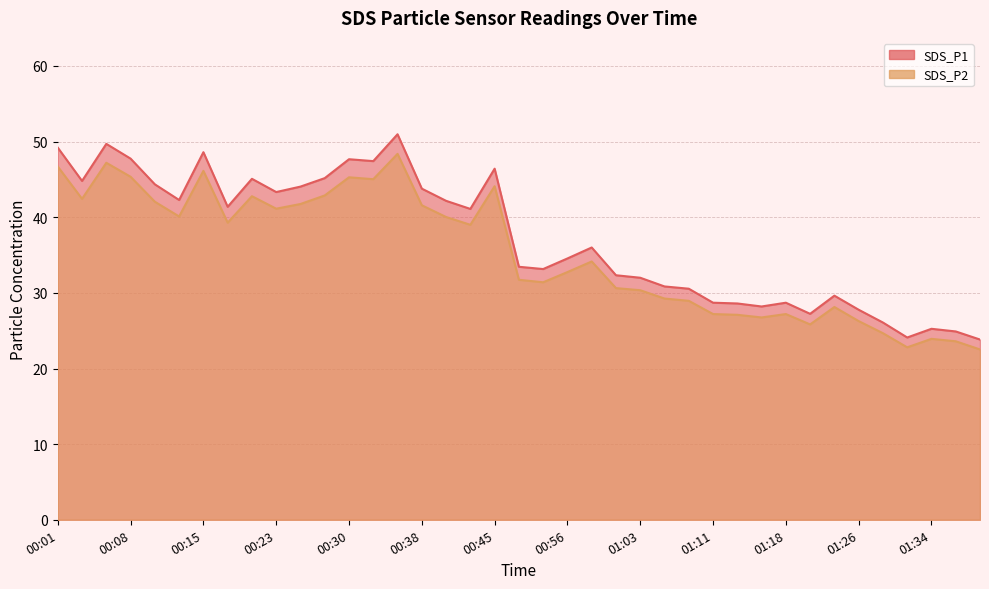

What is the average value of the SDS_P1 series?

37.2